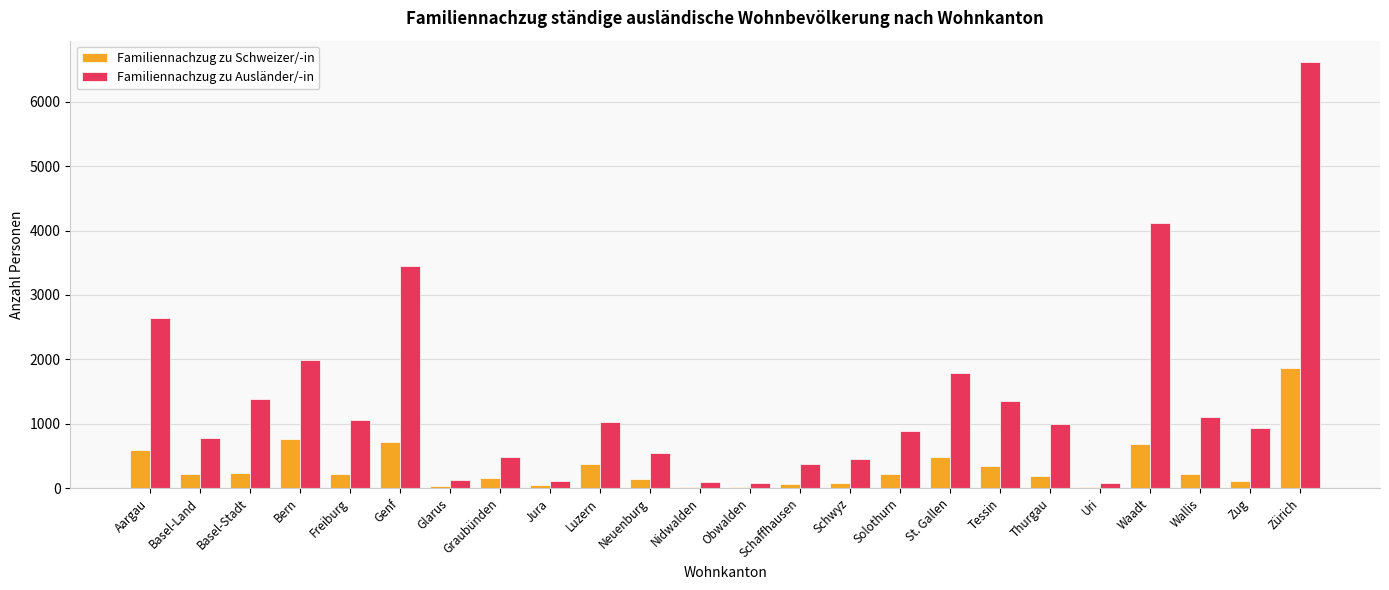

At which category does the chart reach its peak across all series?

Zürich